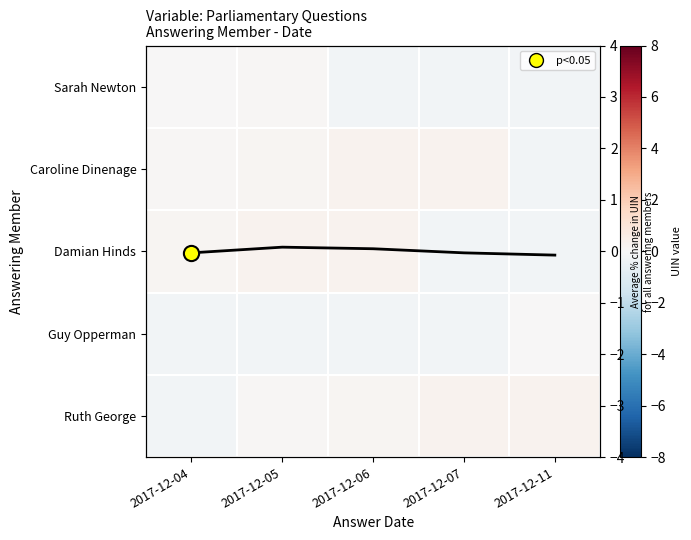

At 2017-12-06, list the series in order from smallest to largest.

Sarah Newton, Guy Opperman, Ruth George, Caroline Dinenage, Damian Hinds